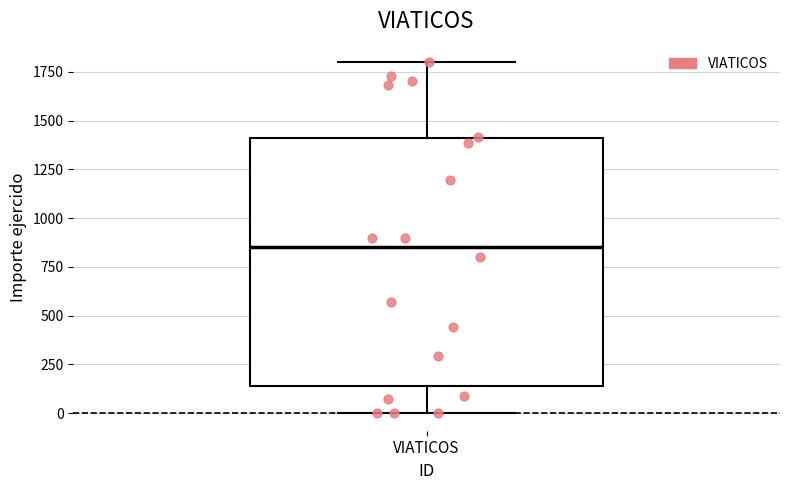

Where is the upper edge of the box for VIATICOS on the y-axis? The values are not printed on the chart, so give them approximately, as read against the axis.

1400